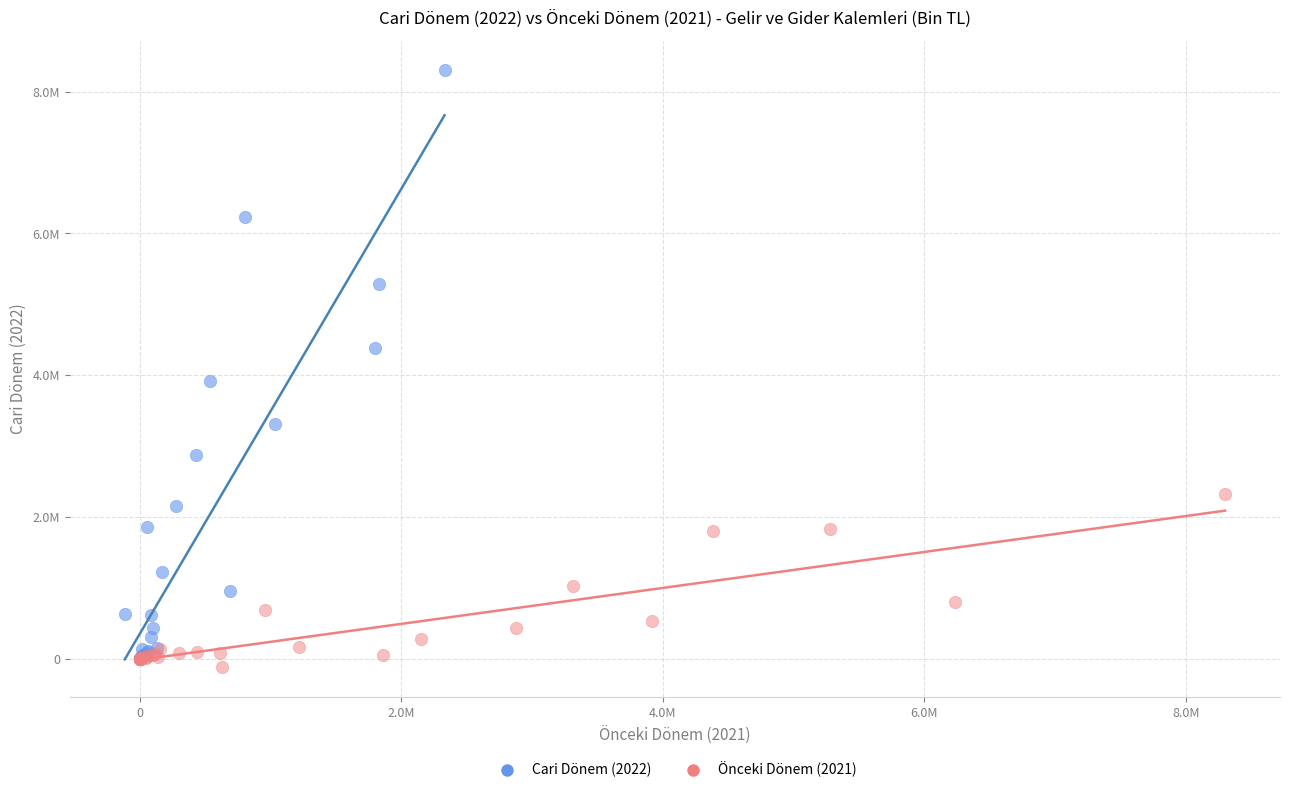

Which series contains the lowest Y value?

Önceki Dönem (2021)